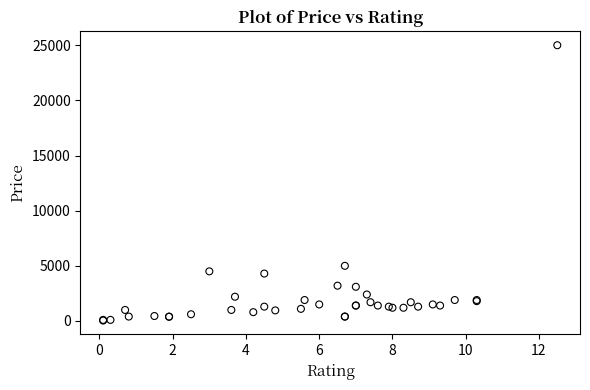

What Y value in the scatter plot is closest to 12519?

5000